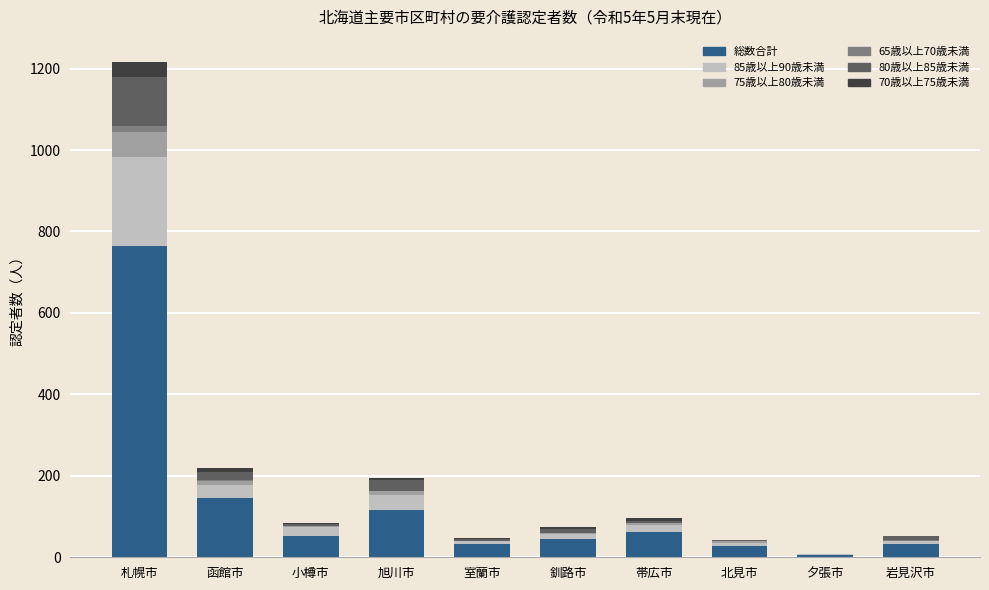

The value of 総数合計 at 札幌市 is 1364. True or false?

False